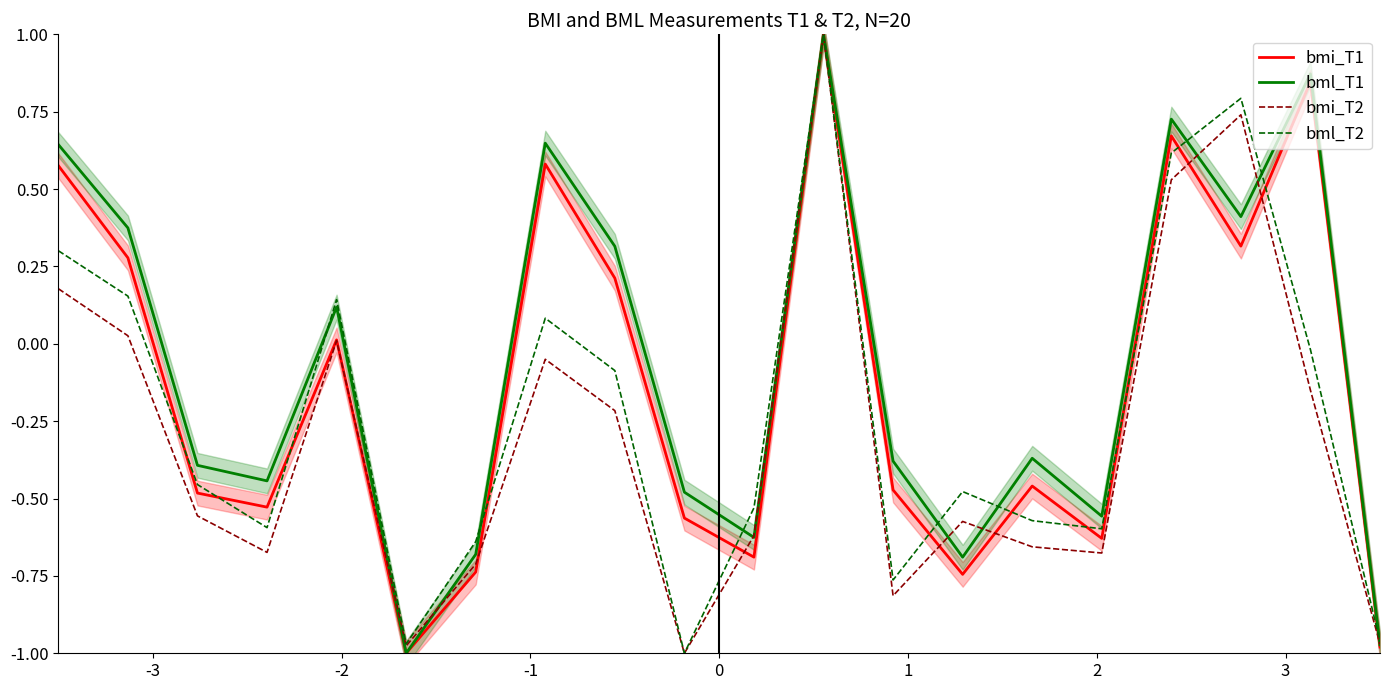

What is the highest value of the bmi_T1 series?

1.0